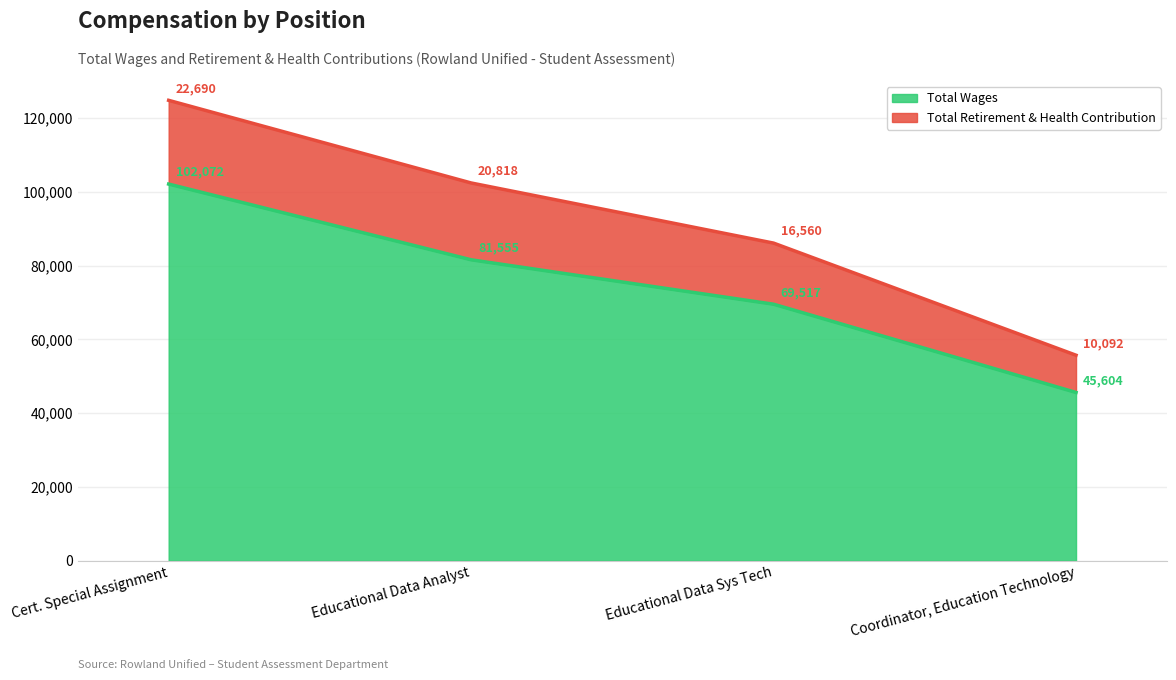

True or false: Total Retirement & Health Contribution and Total Wages intersect in this chart.

False